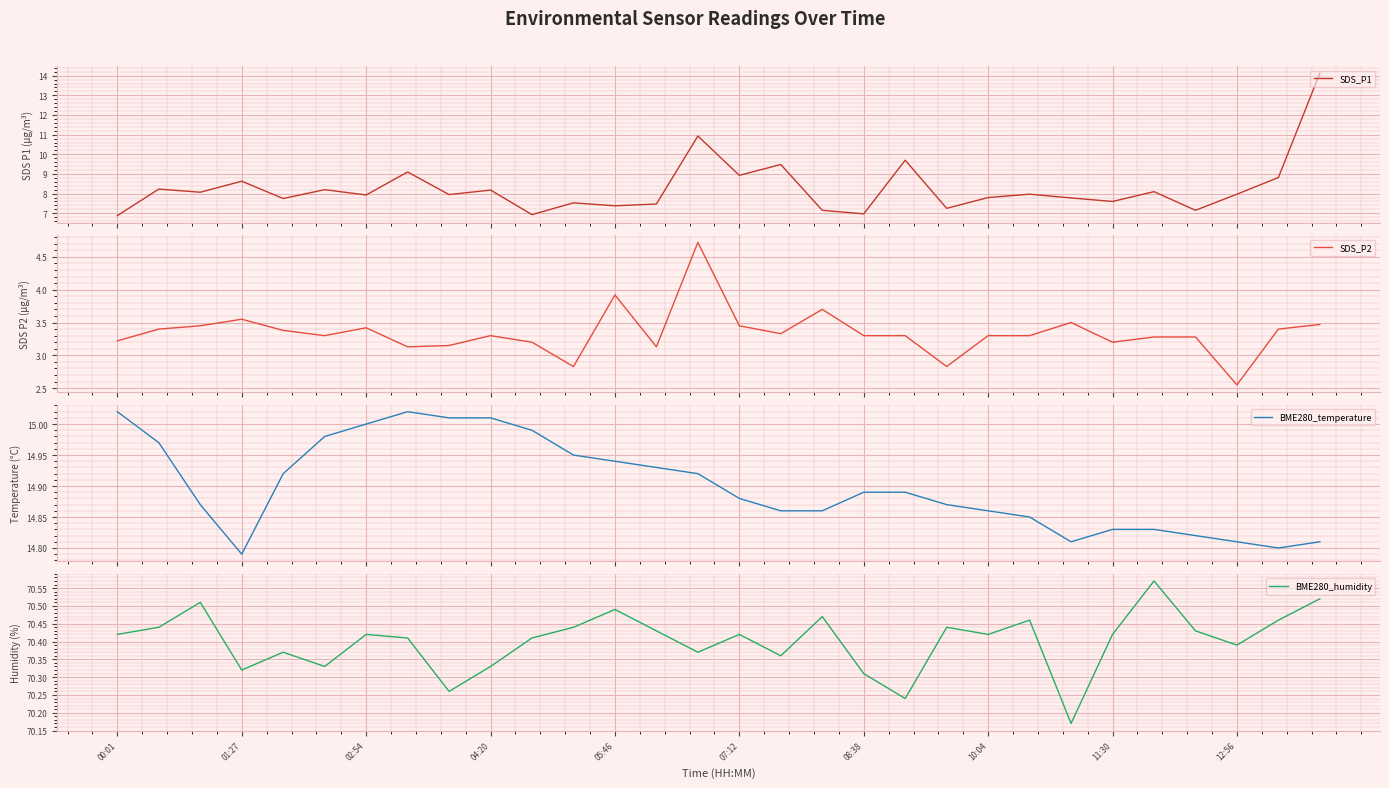

Rank the series by their maximum value, from highest to lowest.

BME280_humidity, BME280_temperature, SDS_P1, SDS_P2